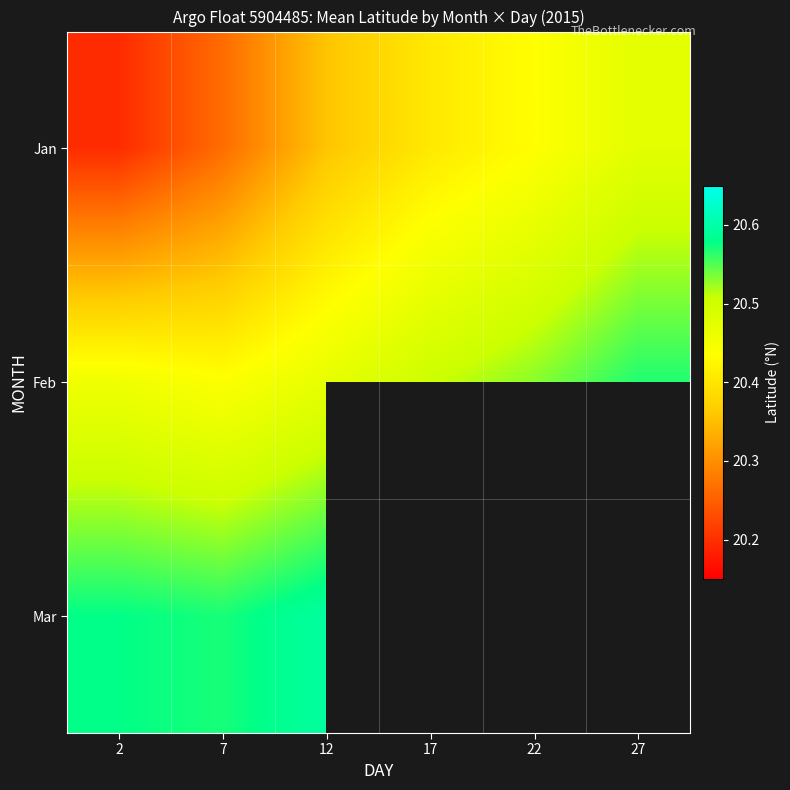

Count the number of categories in the chart.

6